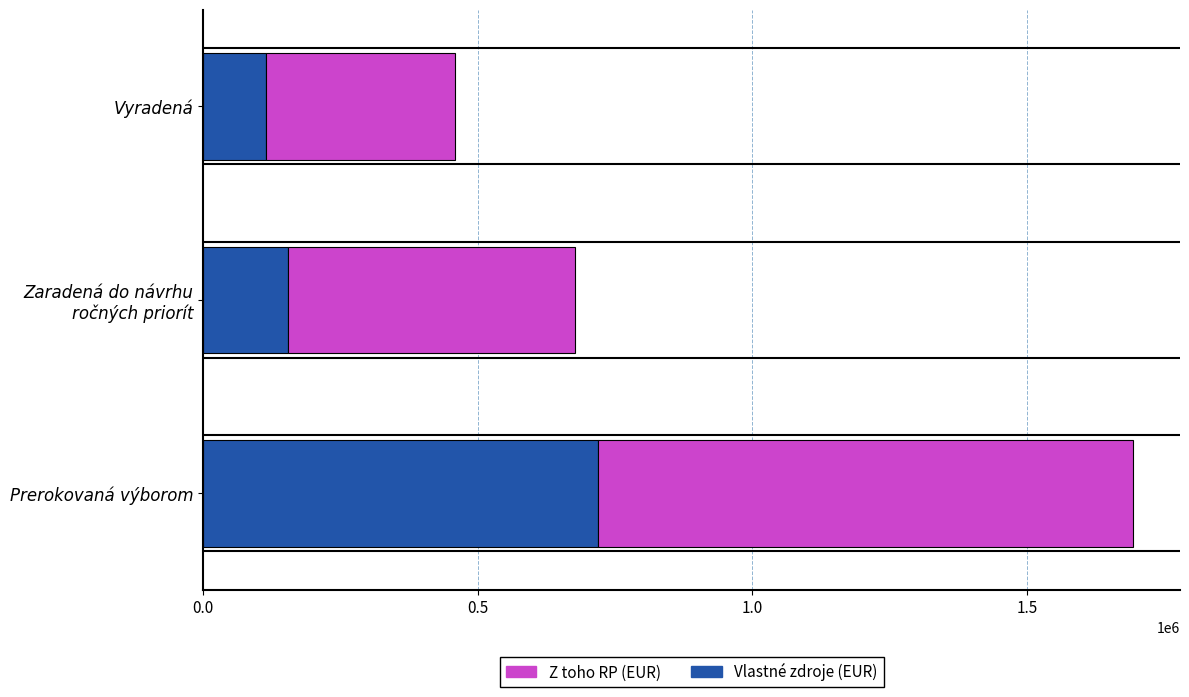

The value of Vlastné zdroje (EUR) at Prerokovaná výborom is 718996.8. True or false?

True